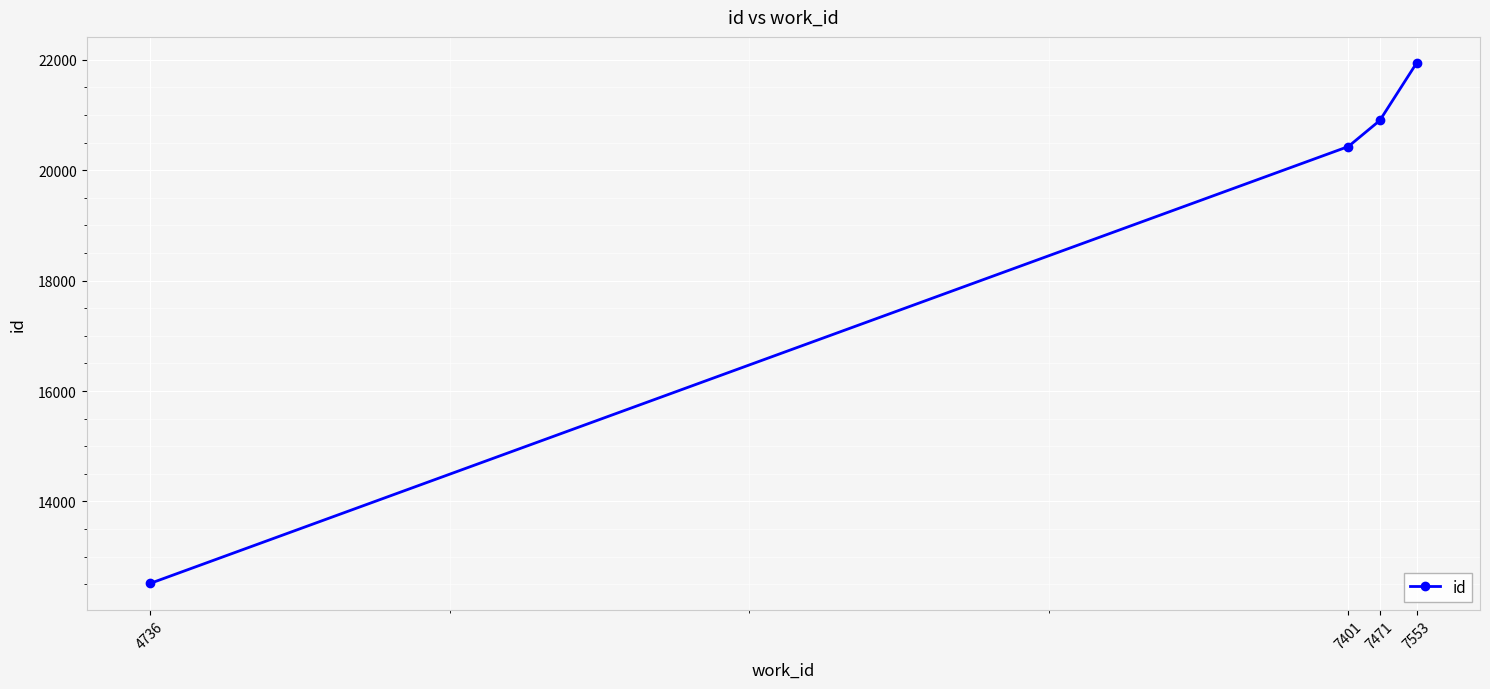

What is the value of the 2nd point from the left?

20430